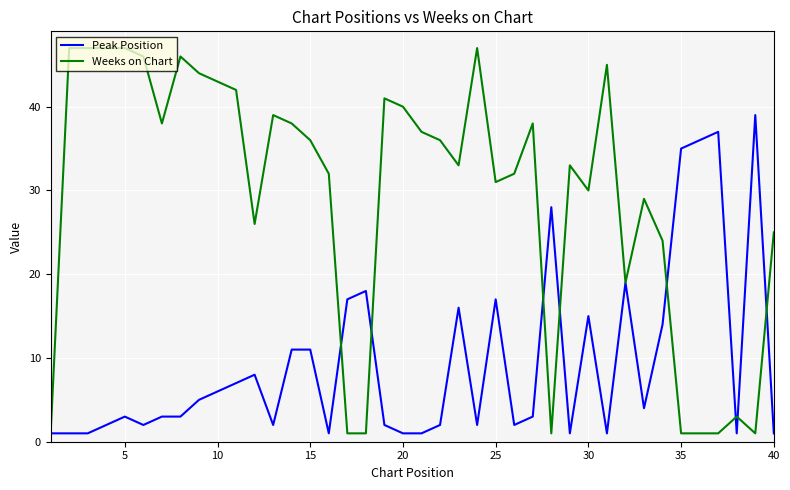

Is this an area chart (filled region under the line)?

No